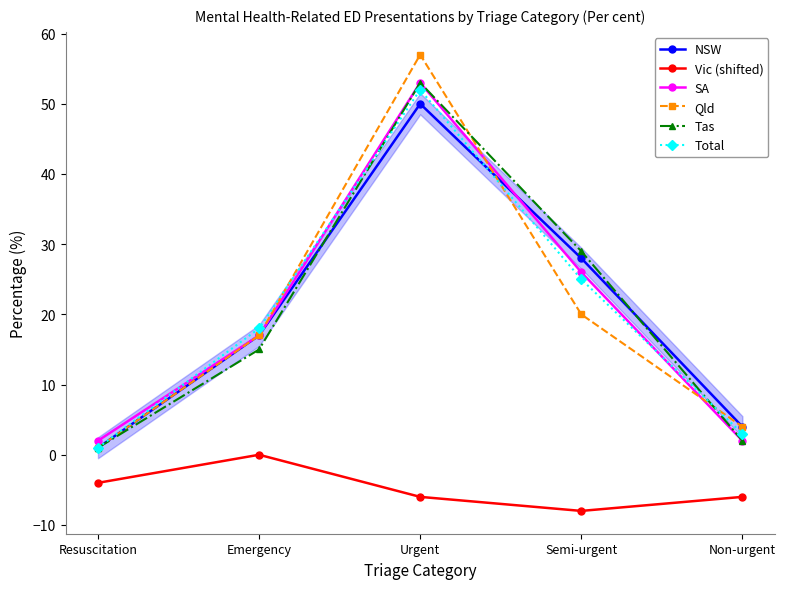

Which series has the largest total across all categories?

NSW